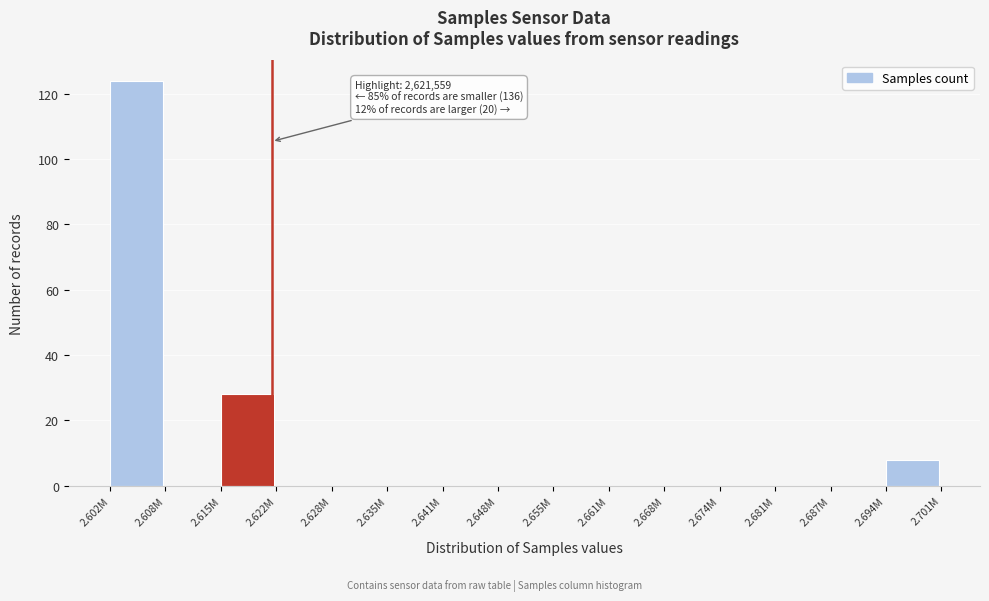

Reading left to right, extract all data points from this chart.

2.602M=124	2.608M=0	2.615M=28	2.622M=0	2.628M=0	2.635M=0	2.641M=0	2.648M=0	2.655M=0	2.661M=0	2.668M=0	2.674M=0	2.681M=0	2.687M=0	2.694M=8